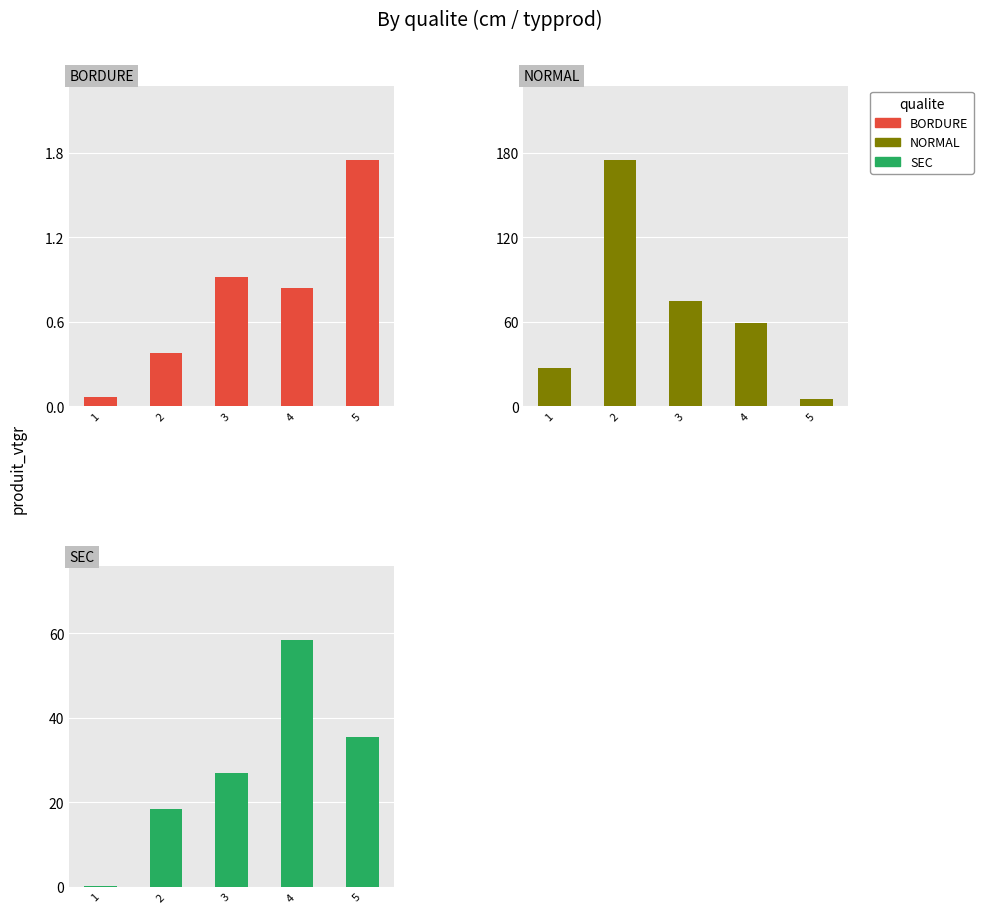

Reading left to right, extract all data points from this chart.

BORDURE: 1=0.1	2=0.4	3=0.9	4=0.8	5=1.8
NORMAL: 1=27.0	2=175.1	3=74.6	4=58.8	5=5.0
SEC: 1=0.3	2=18.5	3=27.0	4=58.4	5=35.5